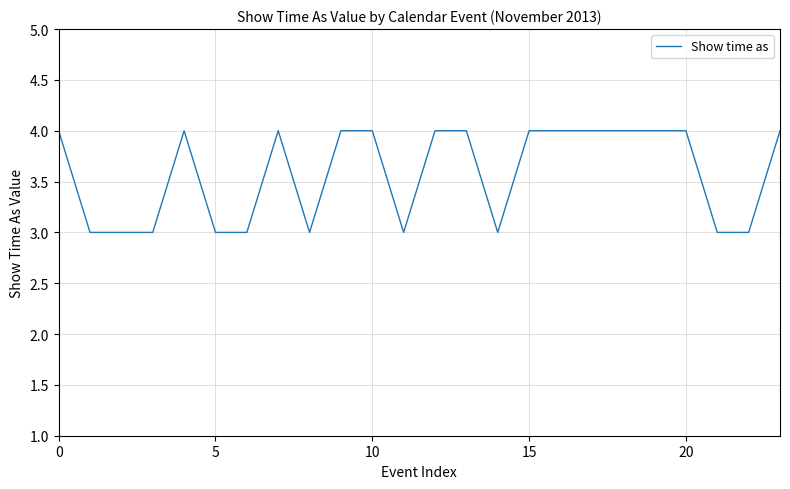

What is the sum of all values?

86